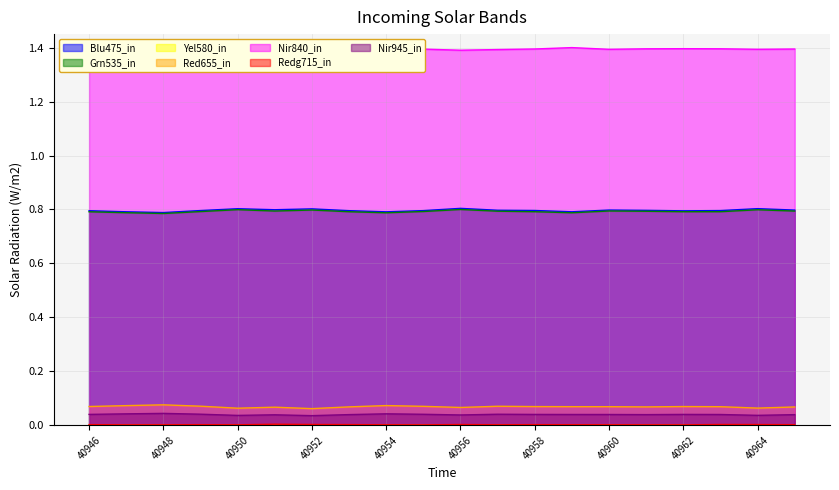

The Grn535_in series shows 0.8 at 40950. True or false?

True